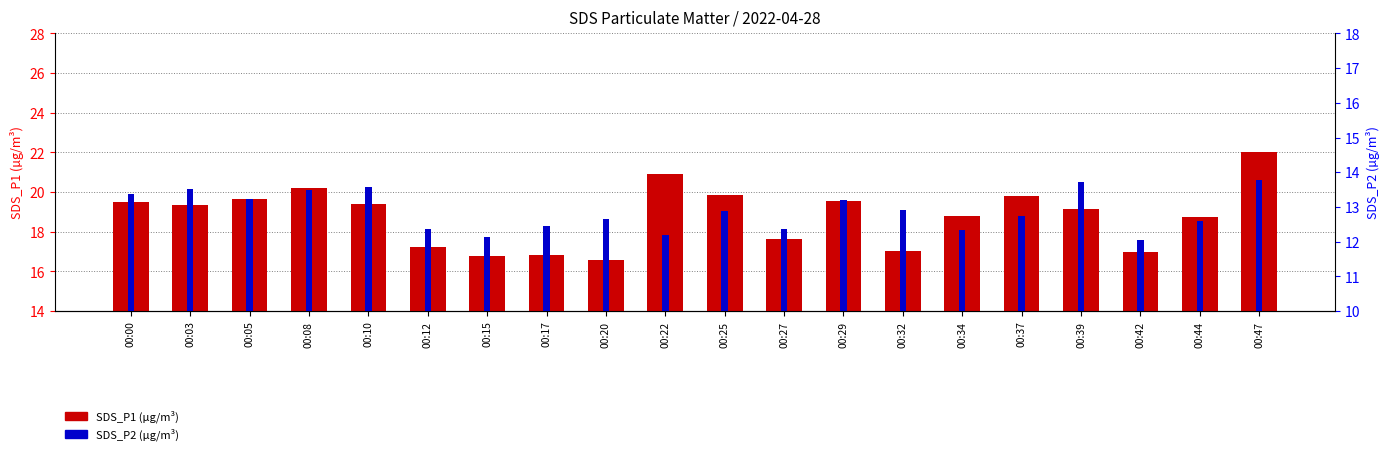

Which series has the widest spread of values?

SDS_P1 (µg/m³)